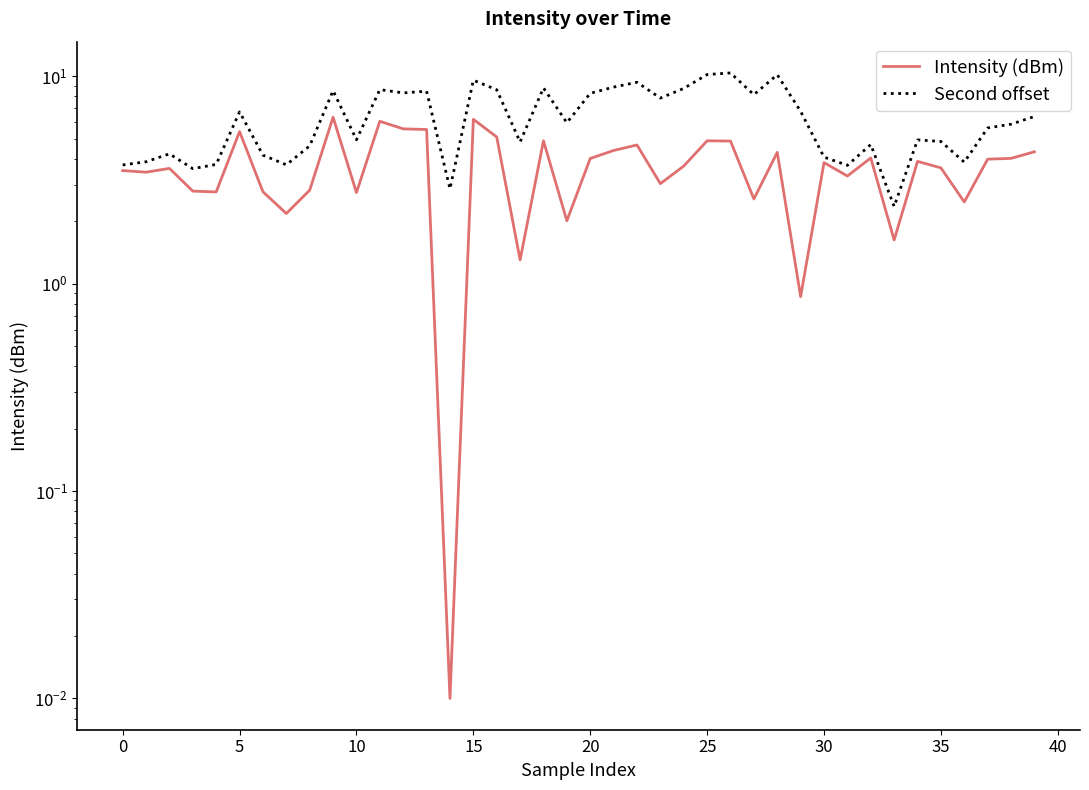

How many data points does each series have?

40